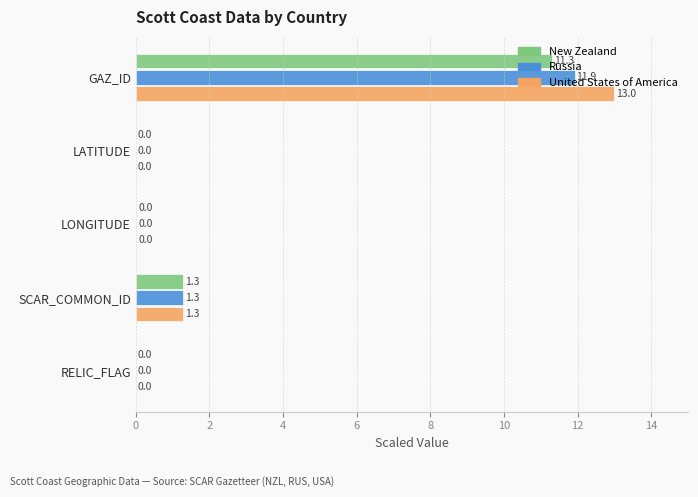

Which series changed the most between GAZ_ID and LONGITUDE?

United States of America